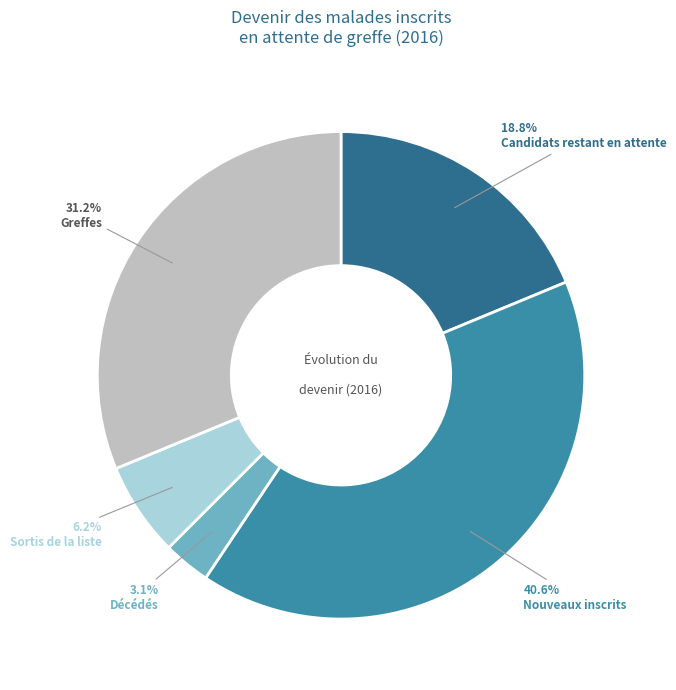

Is the sum of Sortis de la liste and Décédés greater than half?

No